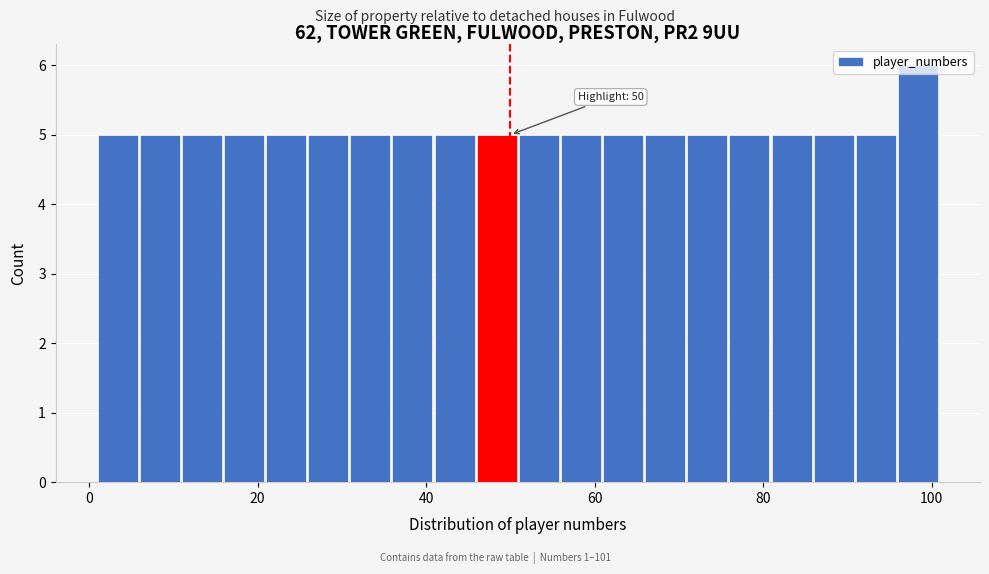

Around what value on the x-axis is the tallest bar? Give the approximate position of its centre, as read against the axis.

98